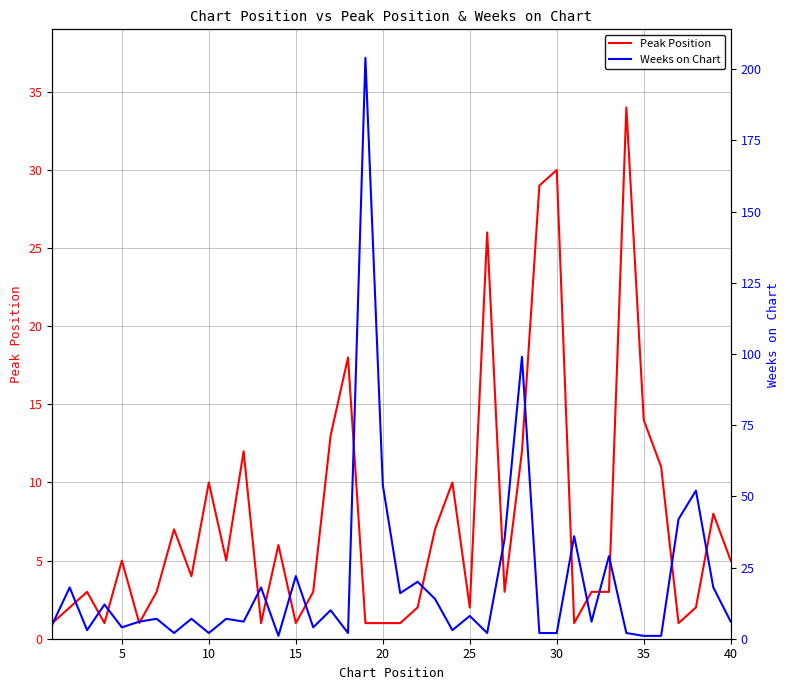

What is the maximum value for Weeks on Chart?

204